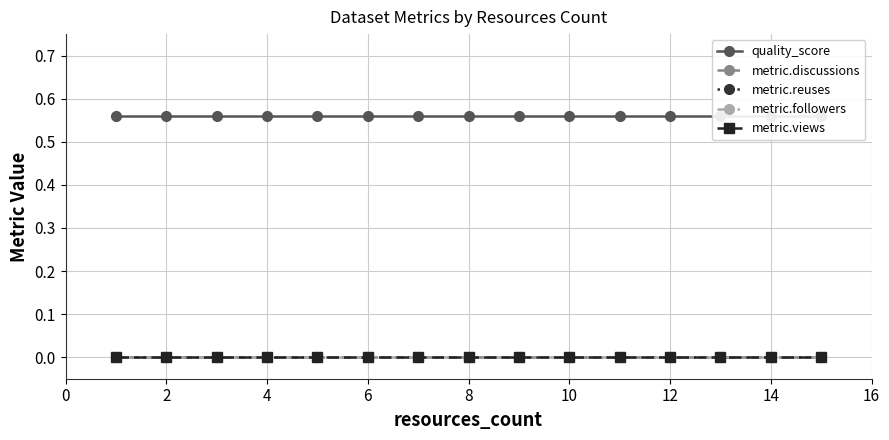

Reading left to right, what are all the values shown in this chart?

quality_score: 0.6	0.6	0.6	0.6	0.6	0.6	0.6	0.6	0.6	0.6	0.6	0.6	0.6	0.6	0.6
metric.discussions: 0.0	0.0	0.0	0.0	0.0	0.0	0.0	0.0	0.0	0.0	0.0	0.0	0.0	0.0	0.0
metric.reuses: 0.0	0.0	0.0	0.0	0.0	0.0	0.0	0.0	0.0	0.0	0.0	0.0	0.0	0.0	0.0
metric.followers: 0.0	0.0	0.0	0.0	0.0	0.0	0.0	0.0	0.0	0.0	0.0	0.0	0.0	0.0	0.0
metric.views: 0.0	0.0	0.0	0.0	0.0	0.0	0.0	0.0	0.0	0.0	0.0	0.0	0.0	0.0	0.0